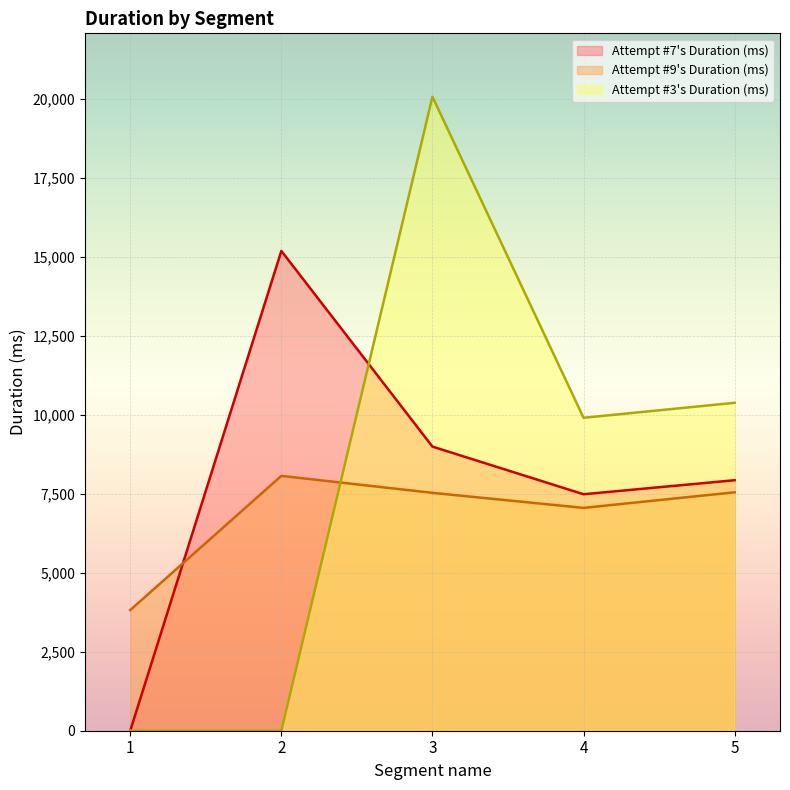

List the series in order of their peak value, highest first.

Attempt #3's Duration (ms), Attempt #7's Duration (ms), Attempt #9's Duration (ms)